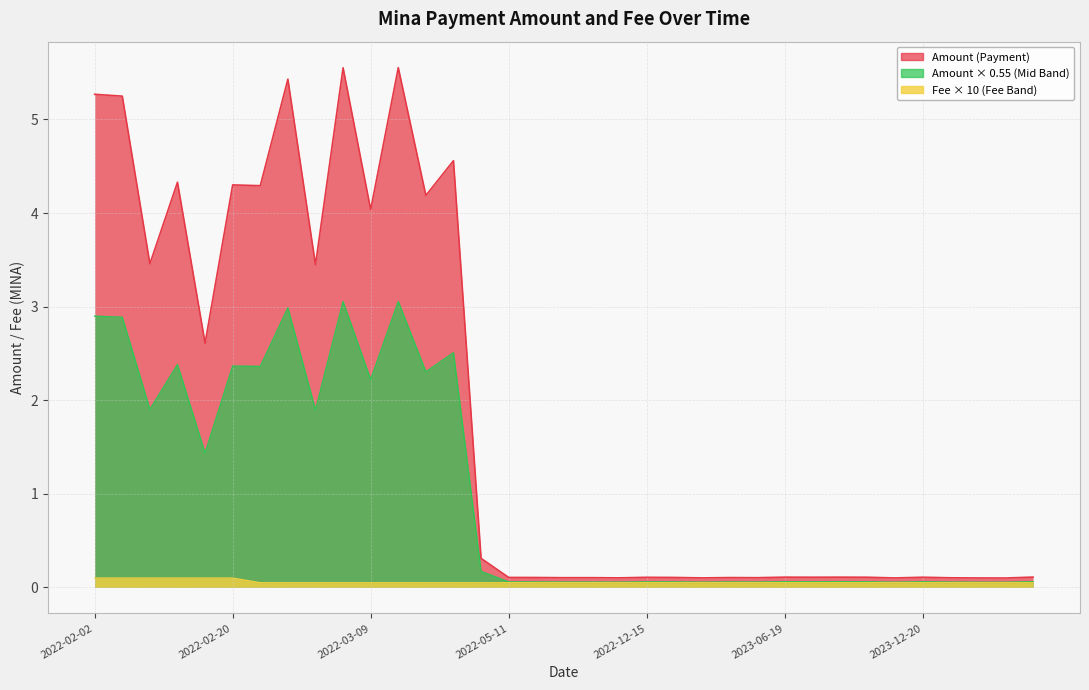

What is the value of the Amount point at the 34th from the left?

0.1